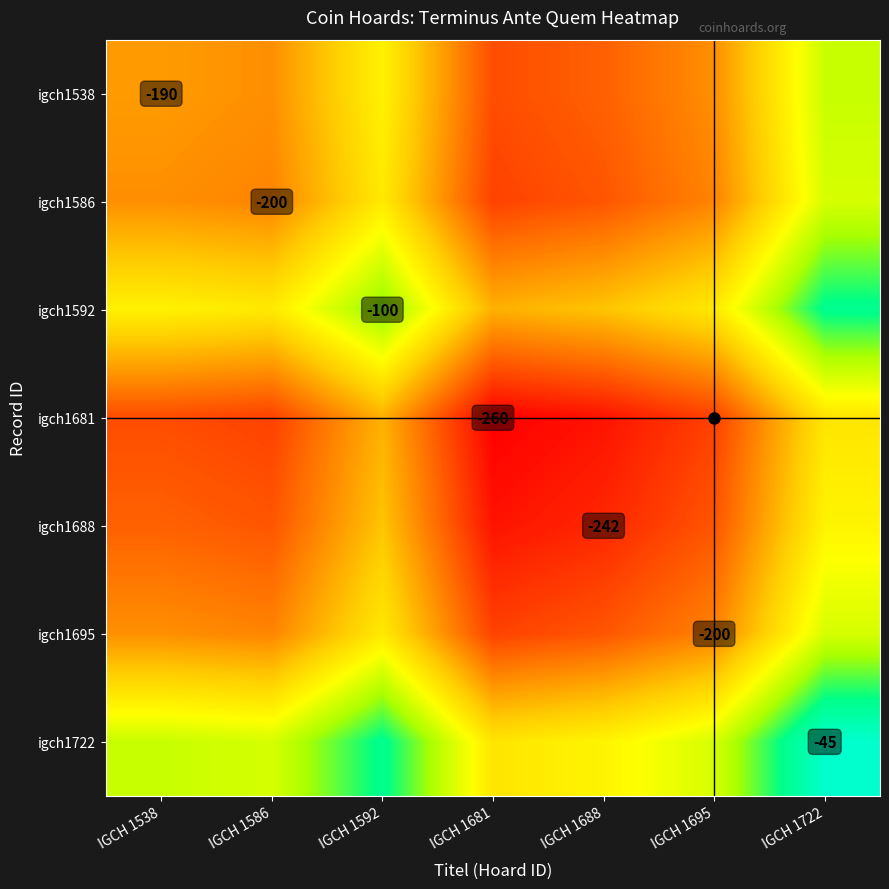

Which series has the largest range (max minus min)?

igch1538